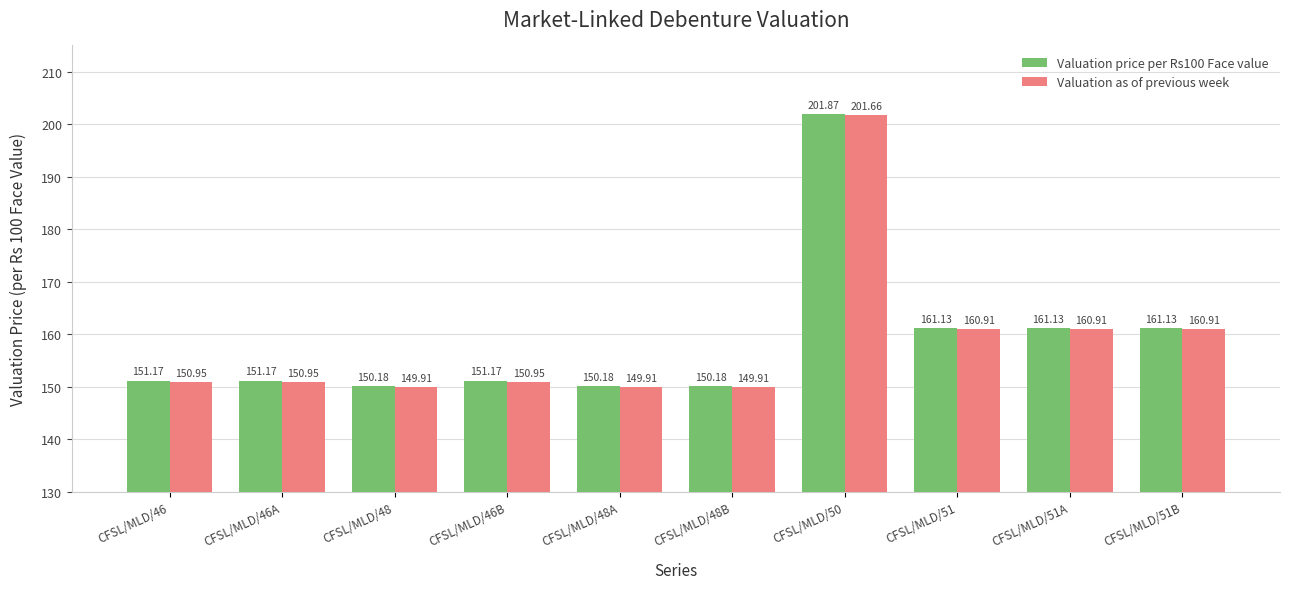

What is the sum of all Valuation as of previous week values?

1587.0